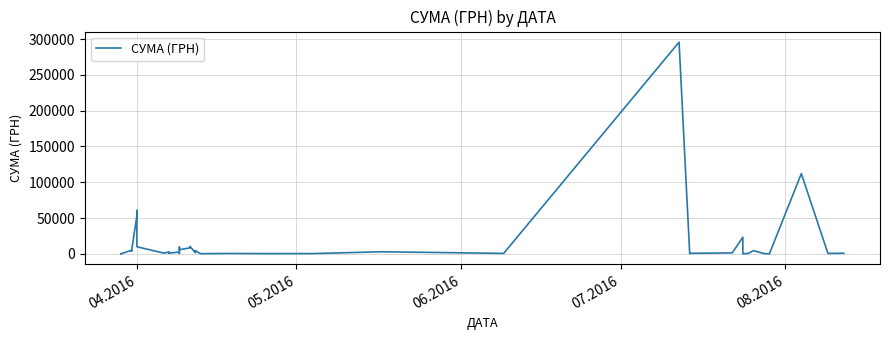

How many values are below 1592?

20